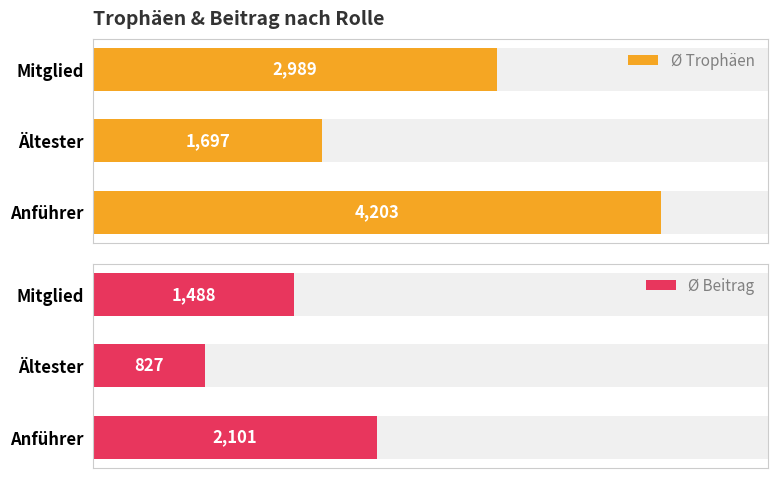

The value of Ø Trophäen at Ältester is 2983. True or false?

False